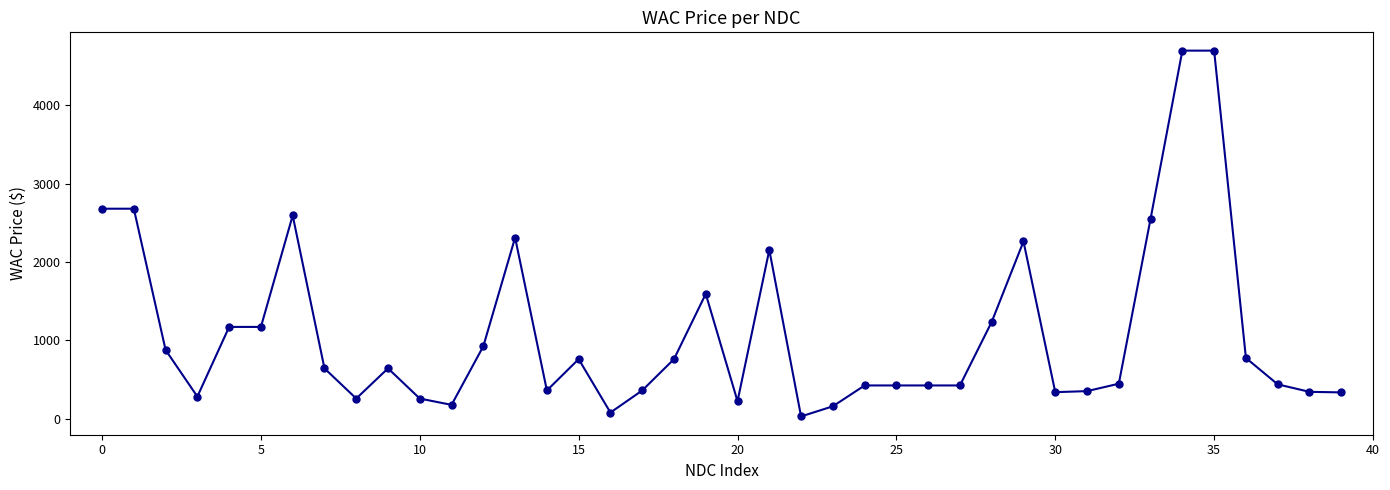

True or false: there are more than 2 points higher than both neighbors.

True